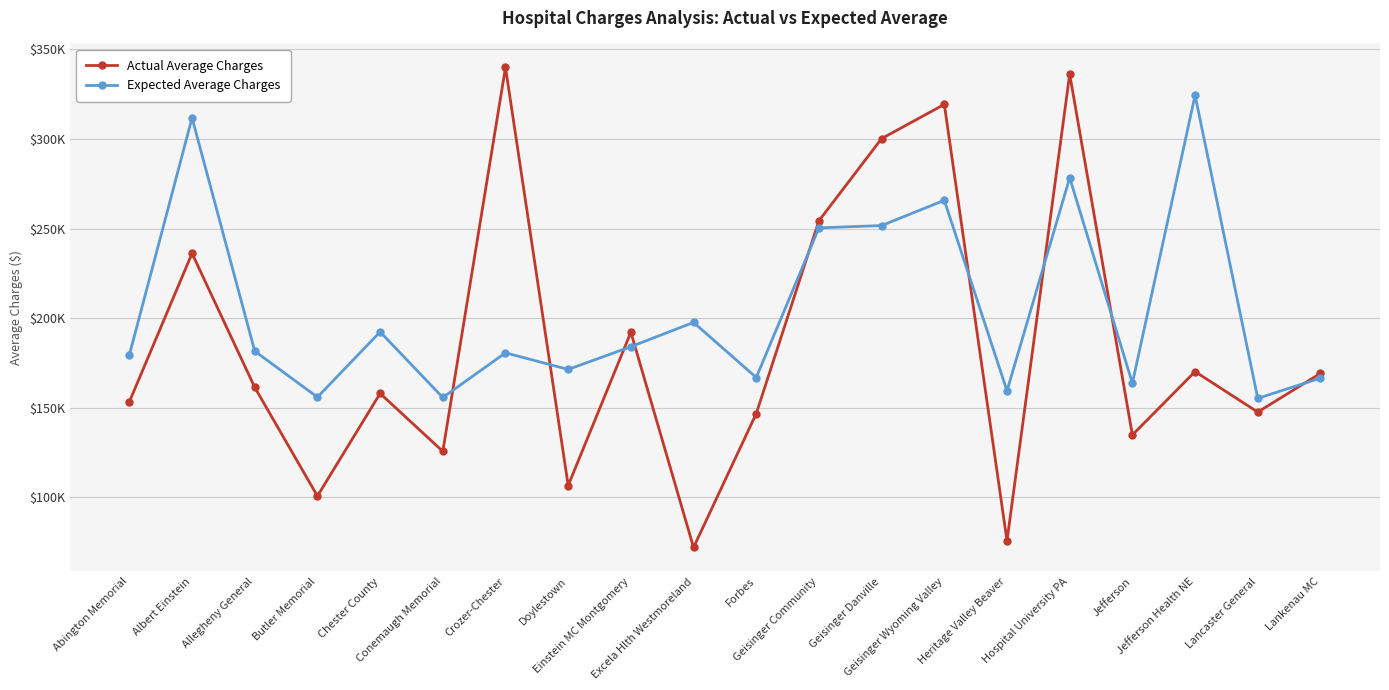

Between Allegheny General and Excela Hlth Westmoreland, which is larger?

Allegheny General